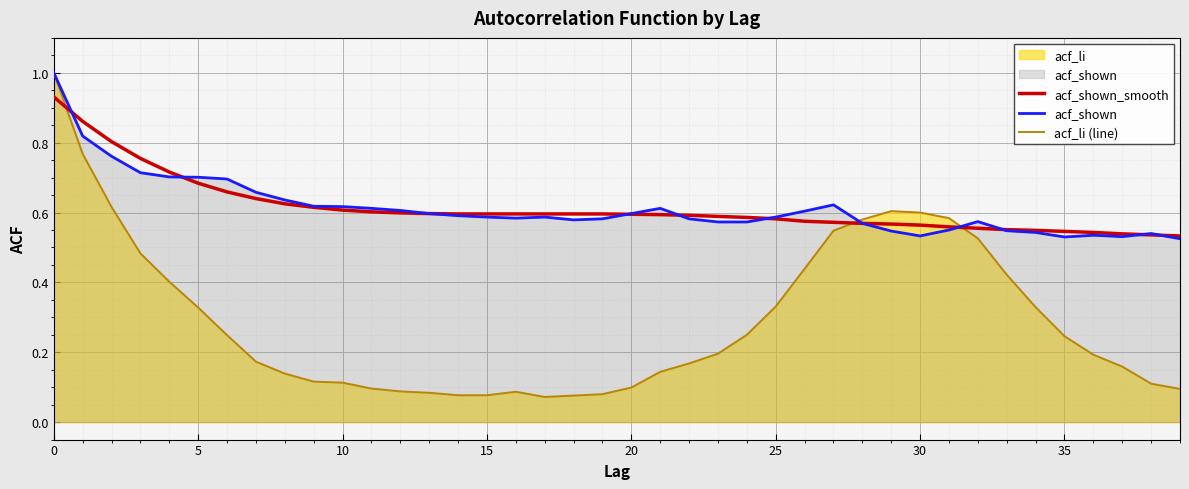

Which has a higher value, 25 or 29?

25